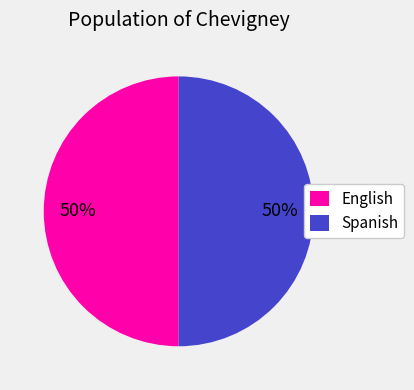

How many segments does this pie chart have?

2